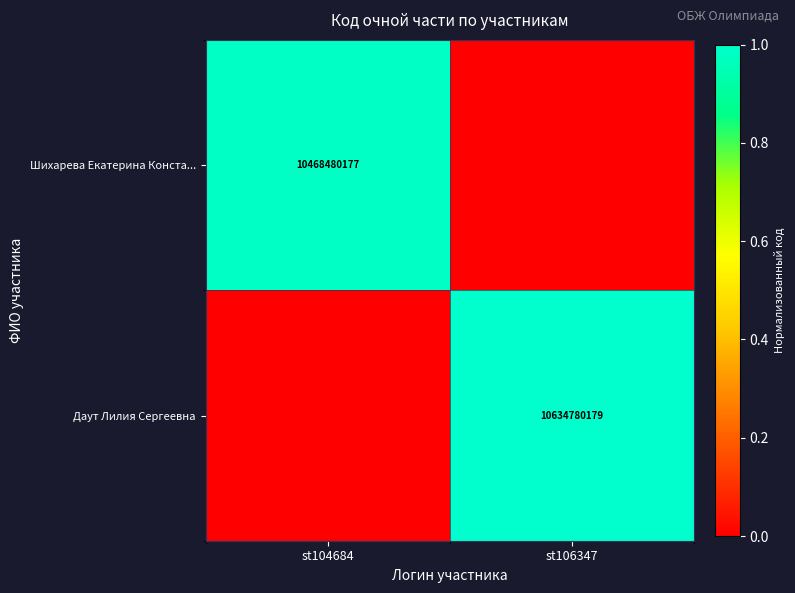

True or false: Шихарева Екатерина Конста... has a value of 10468480177 at st104684.

True